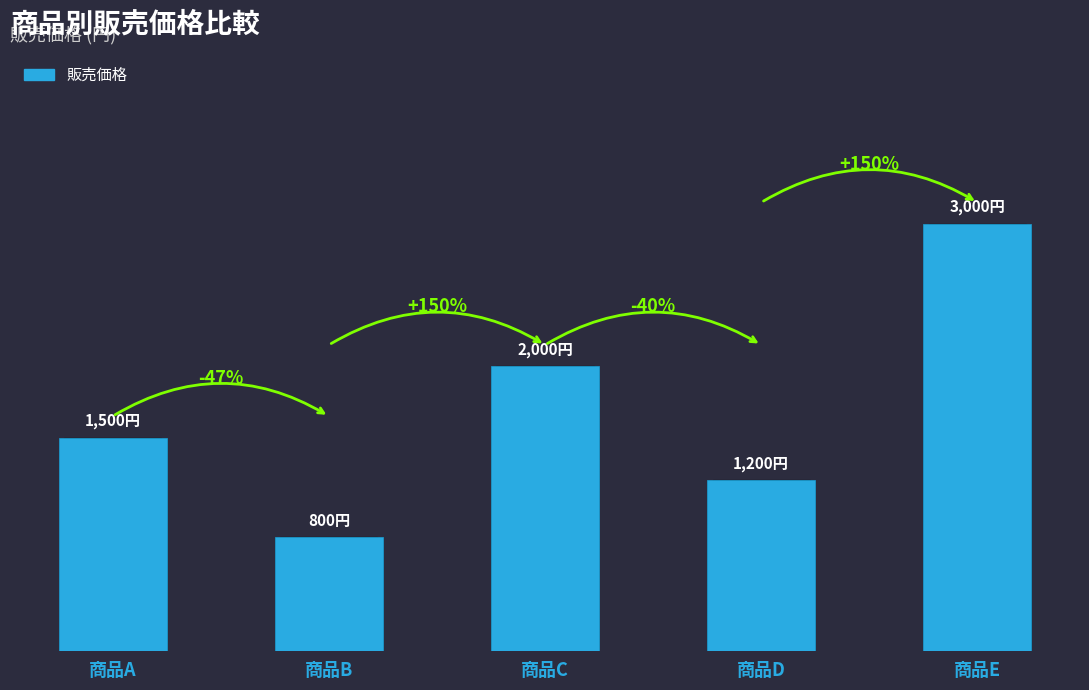

What is the value of the 1st bar from the left?

1500